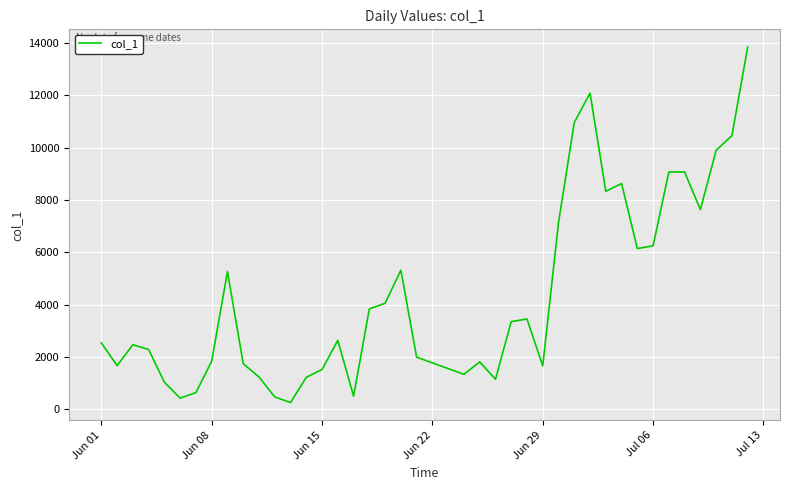

What is the greatest value displayed?

13834